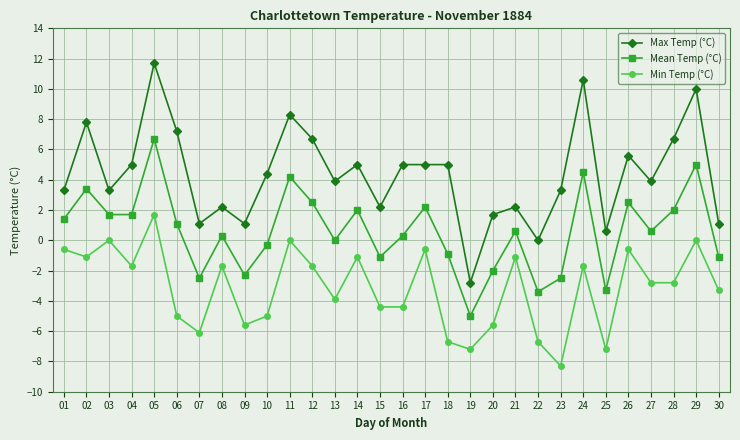

Which series has the largest total across all categories?

Max Temp (°C)